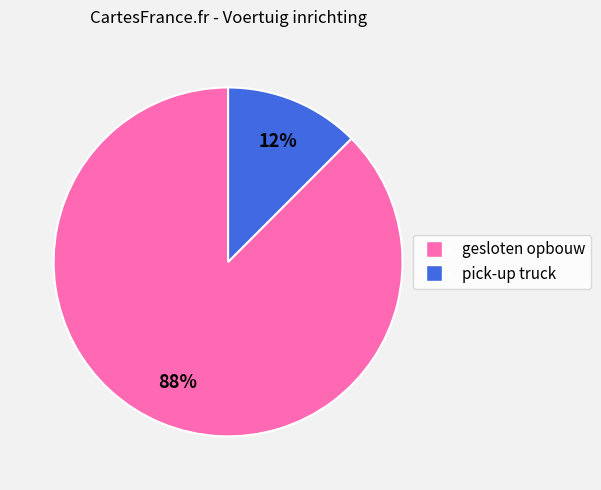

To the nearest percent, what is the average slice percentage?

50%